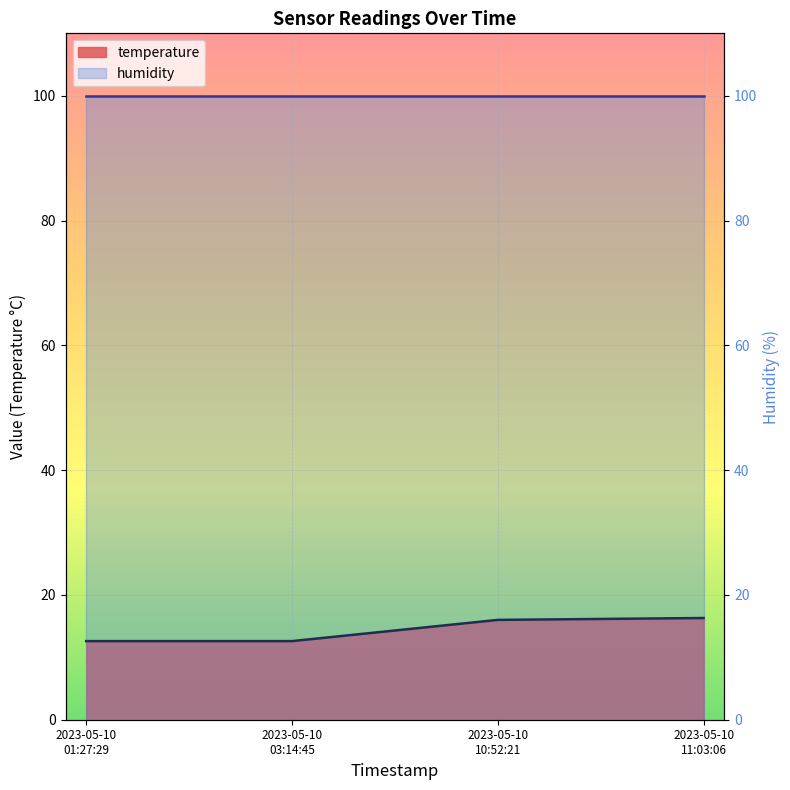

How many data points does each series have?

4